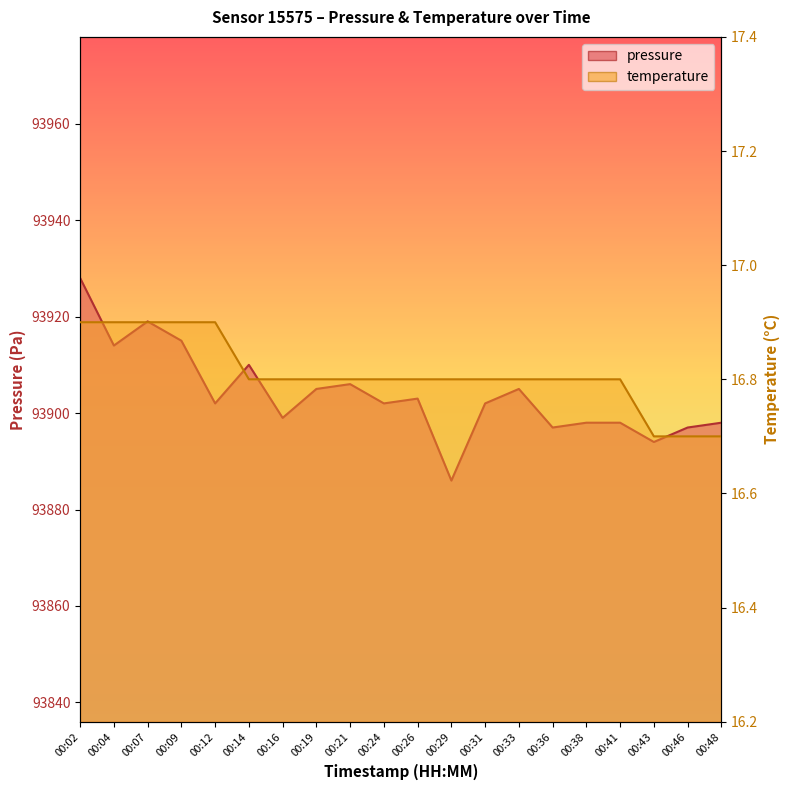

Which category has the lowest value in the pressure series?

00:29